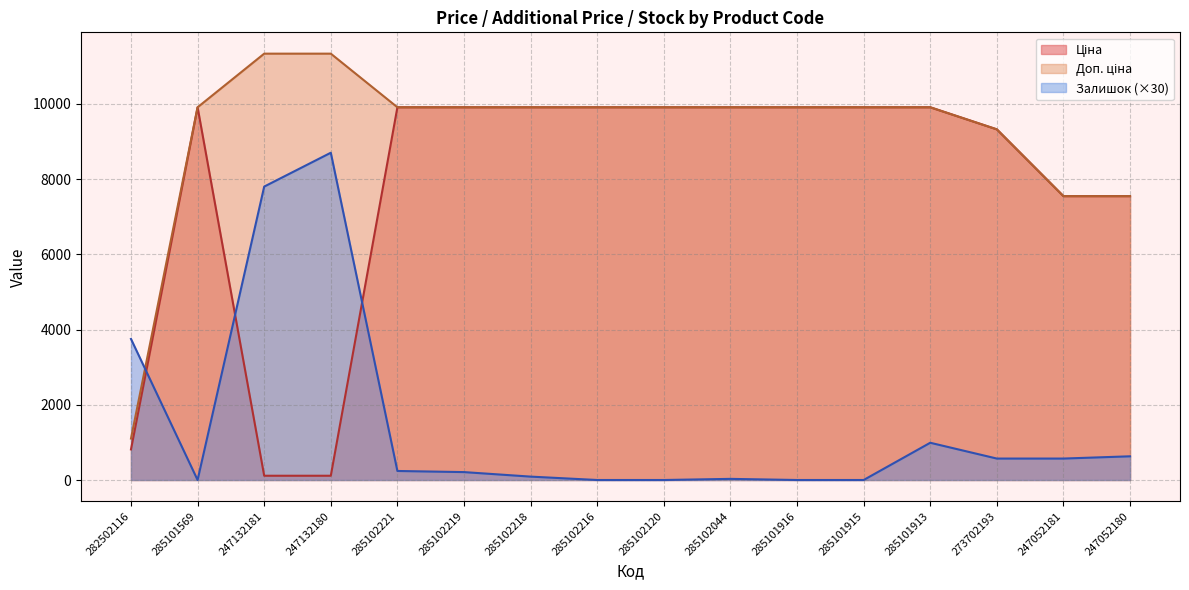

True or false: Доп. ціна and Ціна intersect in this chart.

False